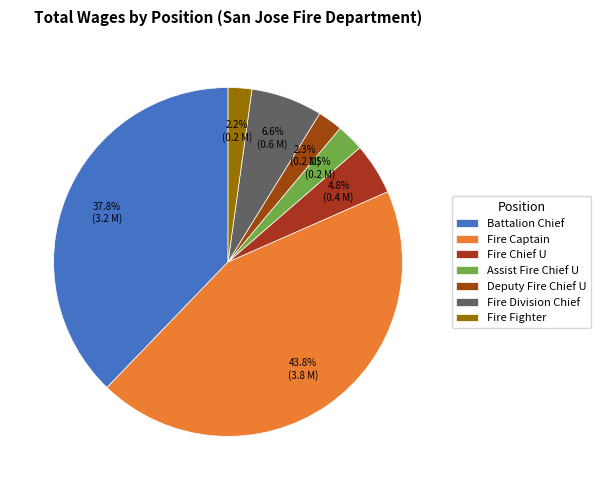

How many slices are in this pie chart?

7